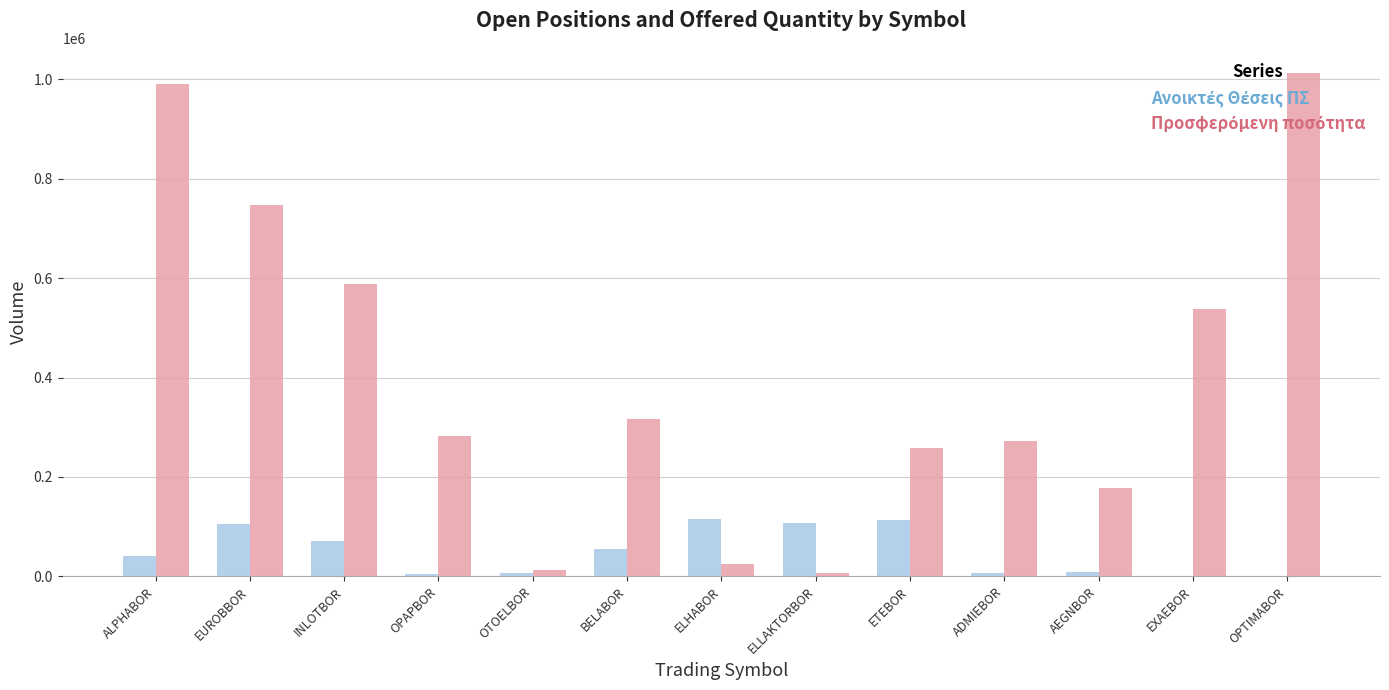

What is the maximum value shown in the chart?

1012988